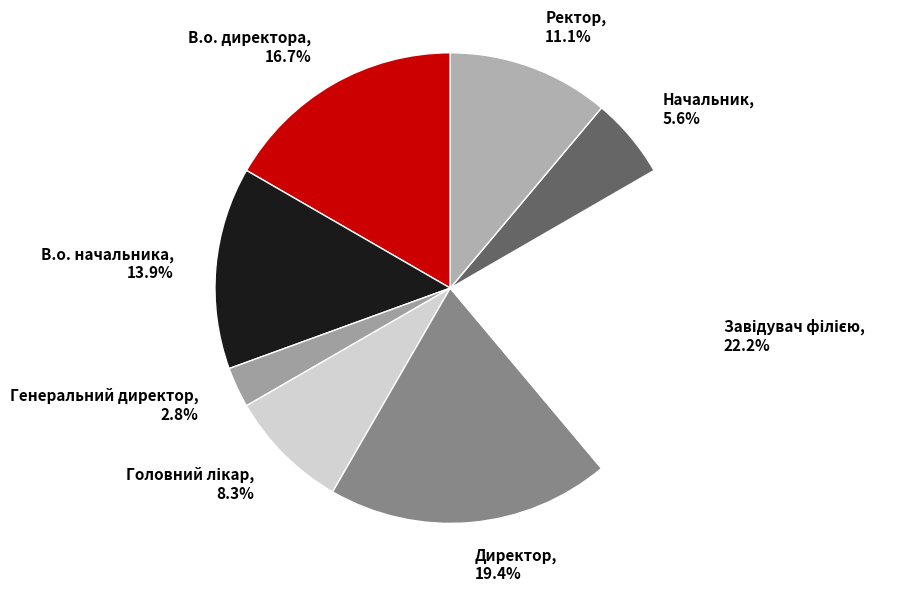

To the nearest percent, what is the difference between the largest and smallest slice percentages?

19%